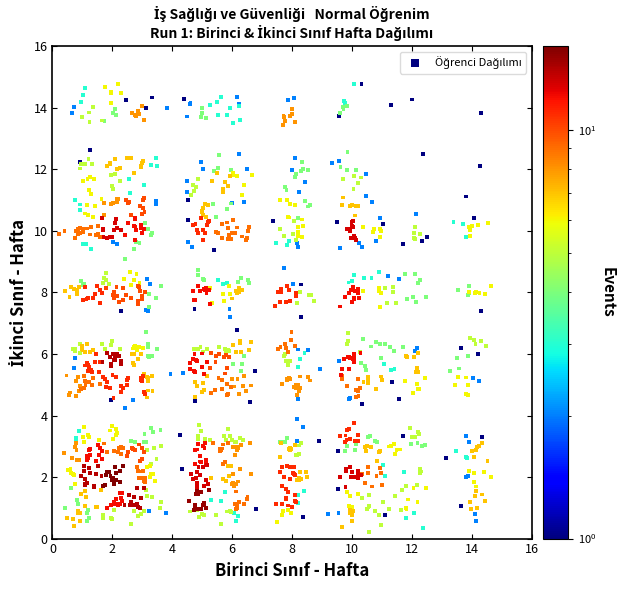

What is the range of X values (max minus min)?

14.4